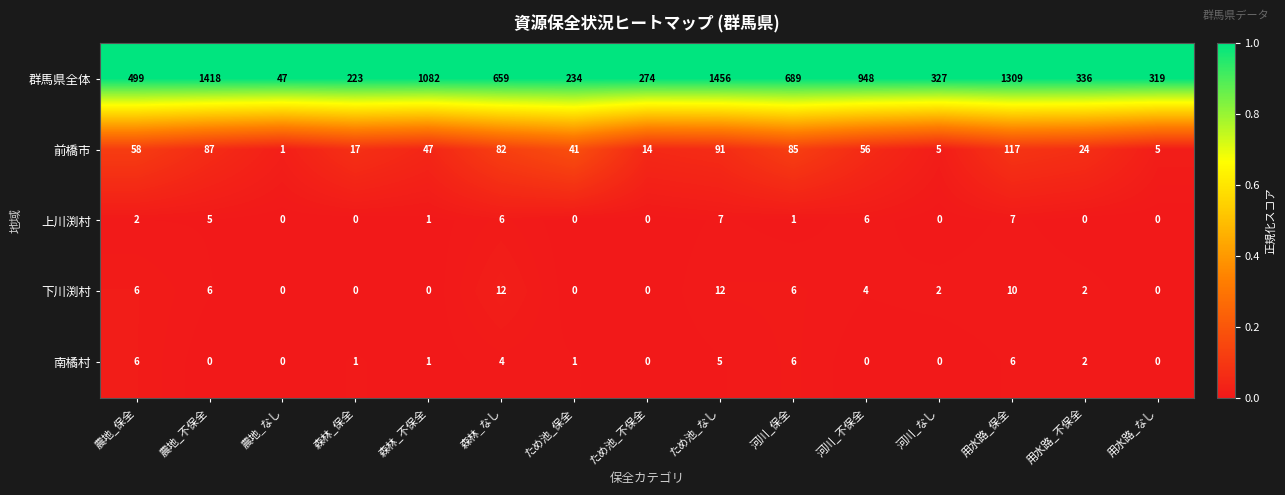

How many categories are shown in the chart?

15